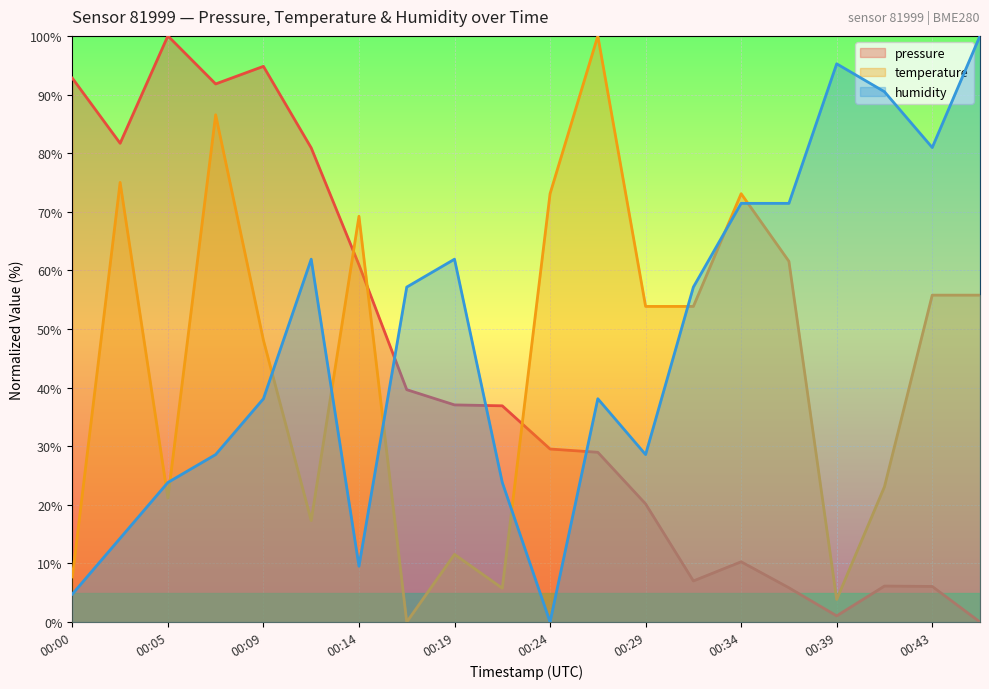

Reading right to left, list all the values displayed in this chart.

pressure: 00:46=0.0	00:43=6.1	00:41=6.1	00:39=1.1	00:36=5.8	00:34=10.3	00:31=7.0	00:29=20.2	00:26=29.0	00:24=29.5	00:22=36.9	00:19=37.0	00:17=39.6	00:14=60.9	00:12=80.9	00:09=94.8	00:07=91.8	00:05=100.0	00:02=81.7	00:00=92.8
temperature: 00:46=55.8	00:43=55.8	00:41=23.1	00:39=3.8	00:36=61.5	00:34=73.1	00:31=53.8	00:29=53.8	00:26=100.0	00:24=73.1	00:22=5.8	00:19=11.5	00:17=0.0	00:14=69.2	00:12=17.3	00:09=48.1	00:07=86.5	00:05=21.2	00:02=75.0	00:00=7.7
humidity: 00:46=100.0	00:43=81.0	00:41=90.5	00:39=95.2	00:36=71.4	00:34=71.4	00:31=57.1	00:29=28.6	00:26=38.1	00:24=0.0	00:22=23.8	00:19=61.9	00:17=57.1	00:14=9.5	00:12=61.9	00:09=38.1	00:07=28.6	00:05=23.8	00:02=14.3	00:00=4.8